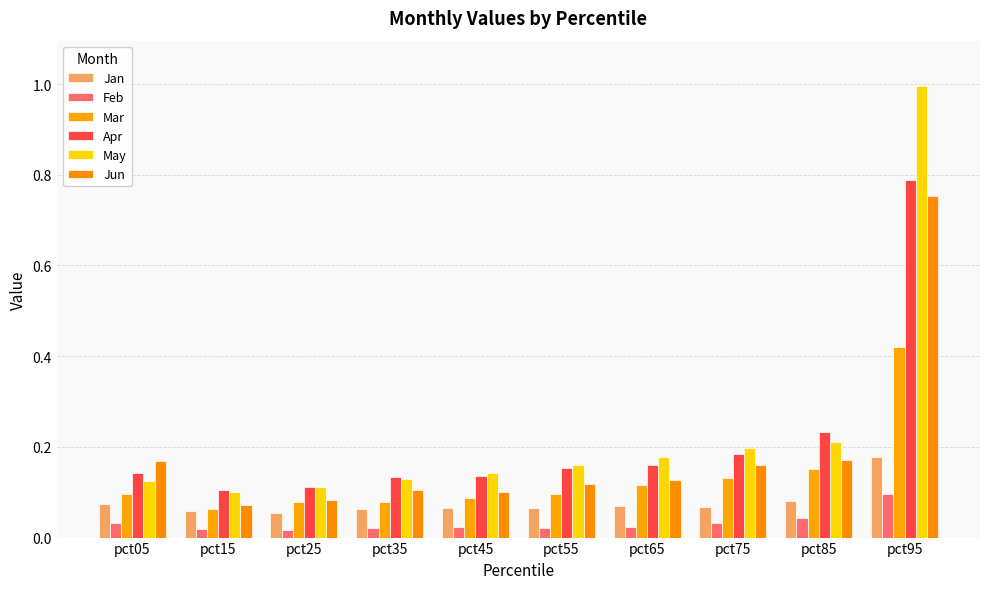

At how many categories does at least one series exceed 0?

10